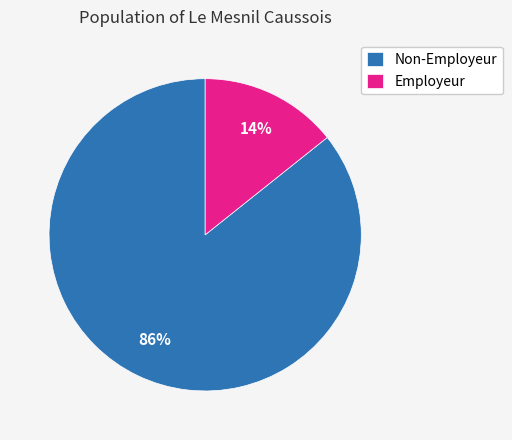

To the nearest percent, what is the average slice percentage?

50%